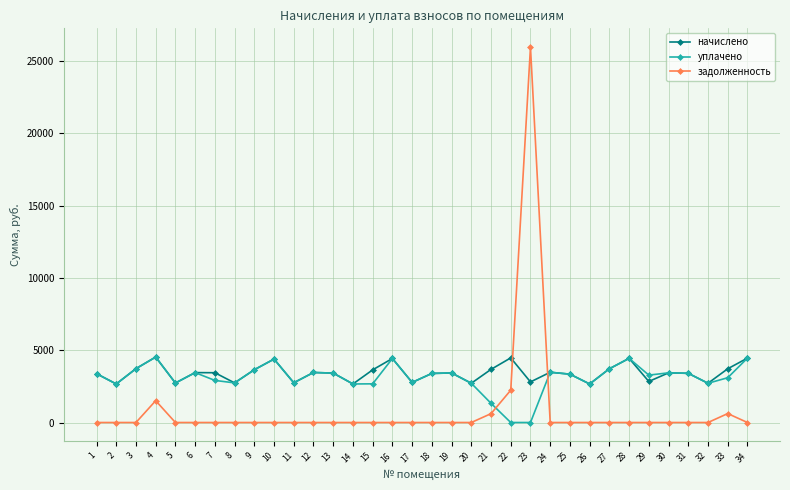

What value does the уплачено series have at 6?

3452.8